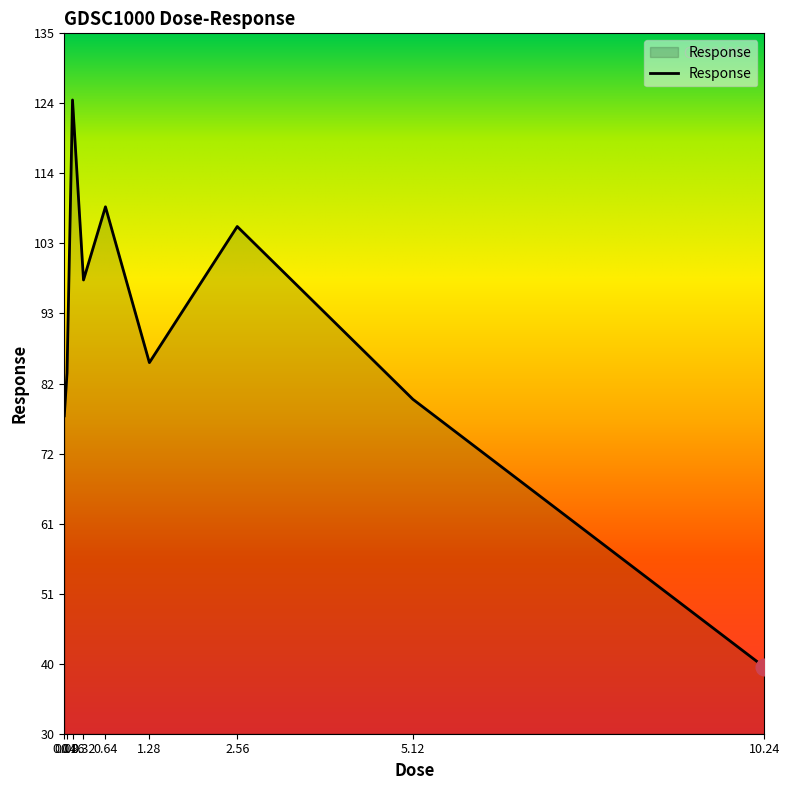

Reading left to right, list all the values displayed in this chart.

0.04=77.3	0.08=83.7	0.16=124.6	0.32=97.6	0.64=108.6	1.28=85.2	2.56=105.7	5.12=79.7	10.24=39.6